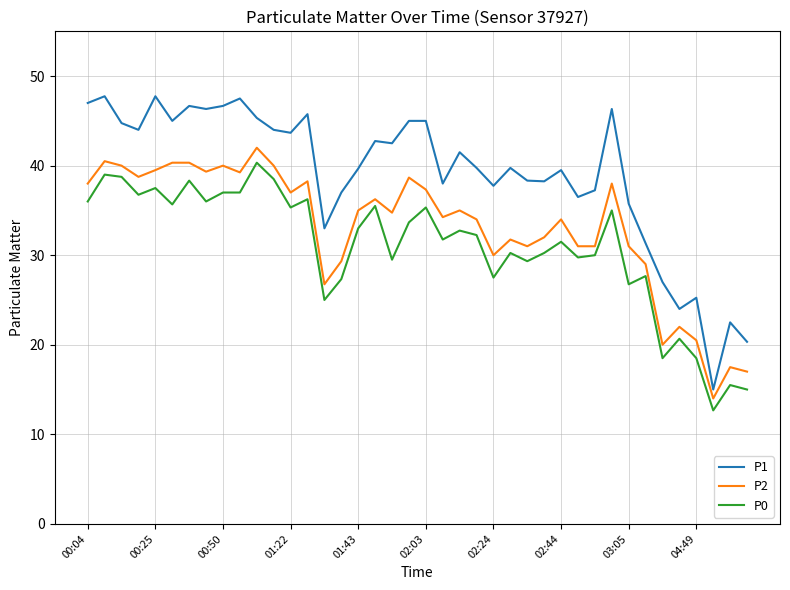

Rank the series by their average value, from lowest to highest.

P0, P2, P1